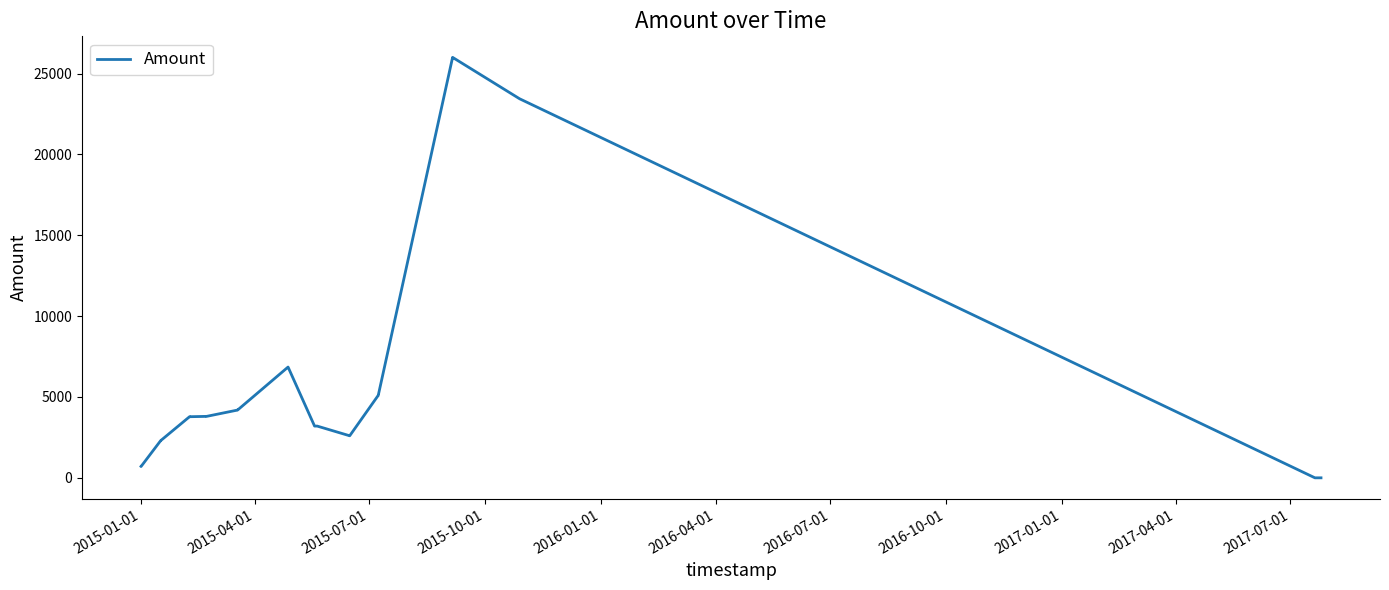

What is the difference between the maximum and minimum values?

26000